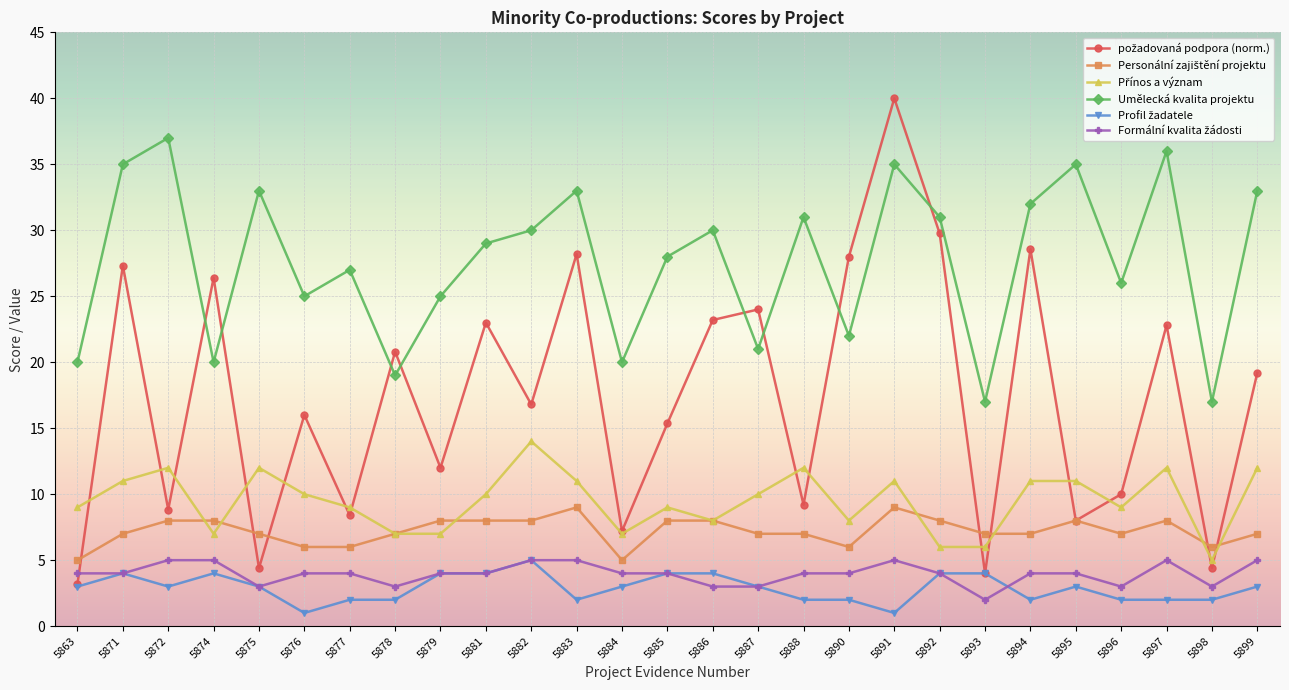

At how many categories does at least one series exceed 3?

27